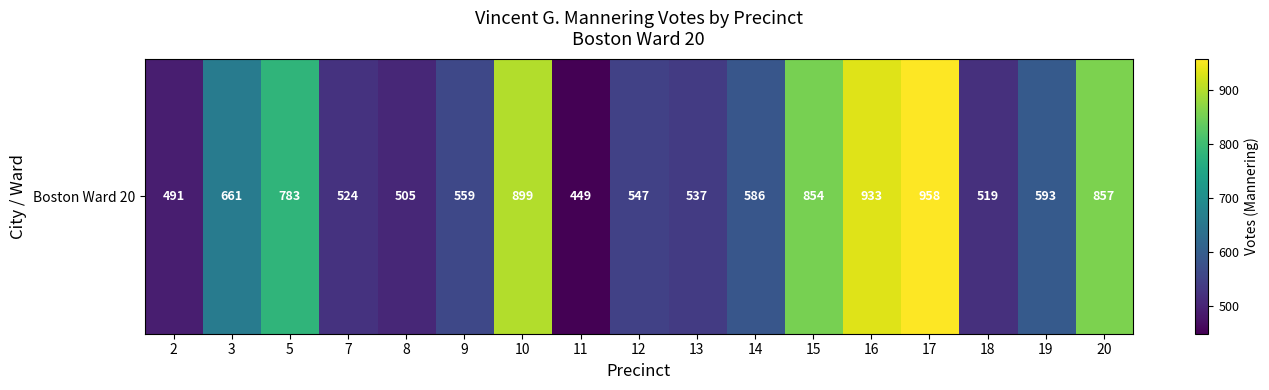

Is it true that the value at 16 is 1337?

False